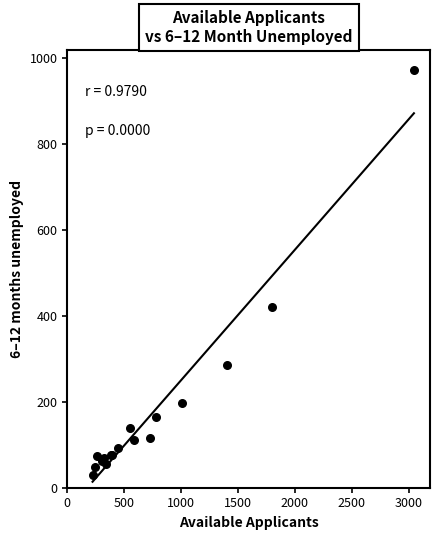

What Y value in the scatter plot is closest to 499?

420